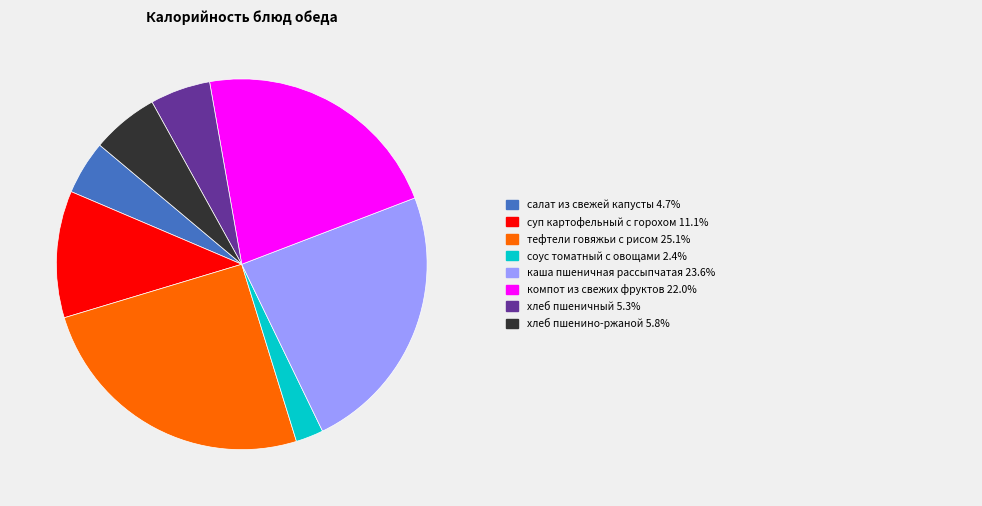

Is there a majority slice in this chart?

No